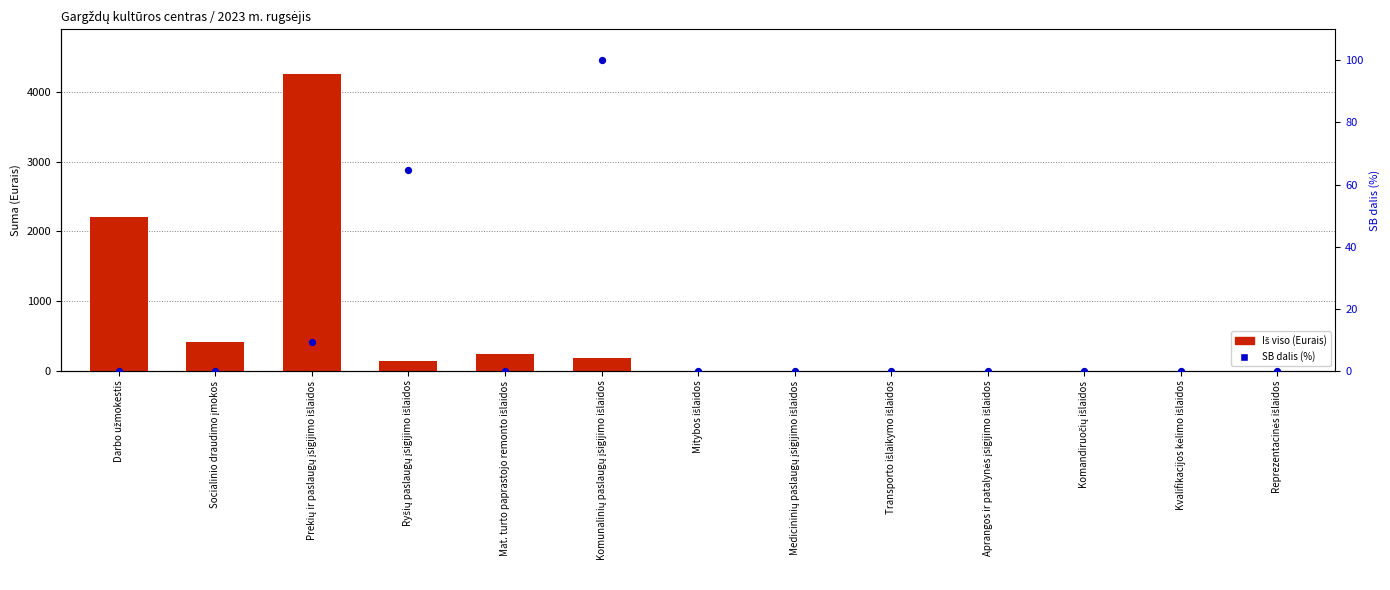

Which series reaches the minimum Y coordinate?

Iš viso